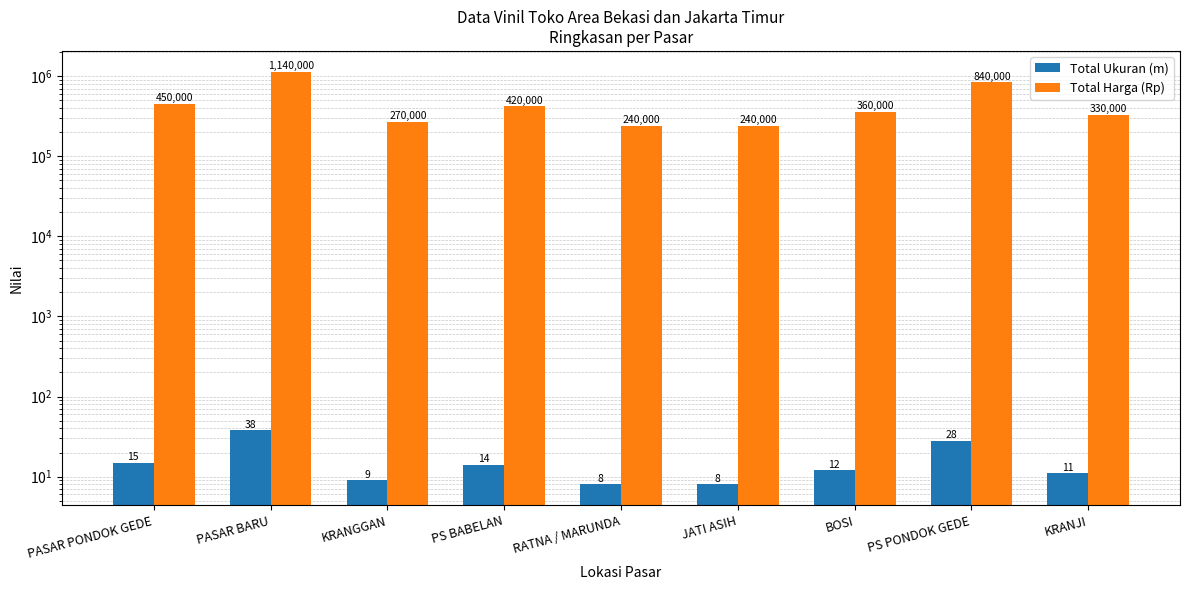

Count the number of categories in the chart.

9